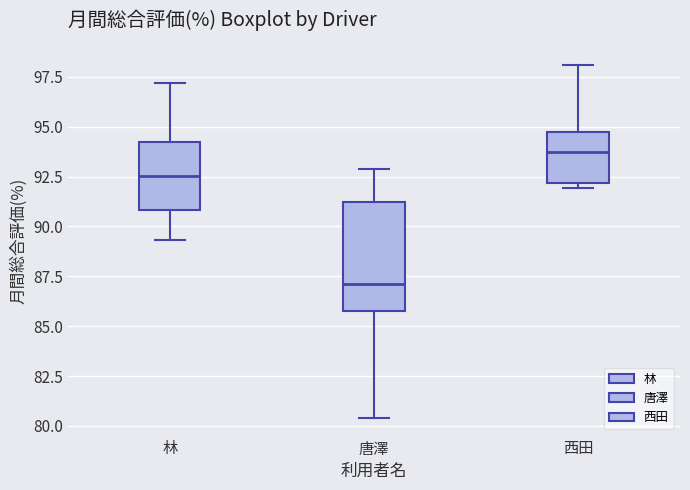

Where is the lower edge of the box for 林 on the y-axis? The values are not printed on the chart, so give them approximately, as read against the axis.

91.0